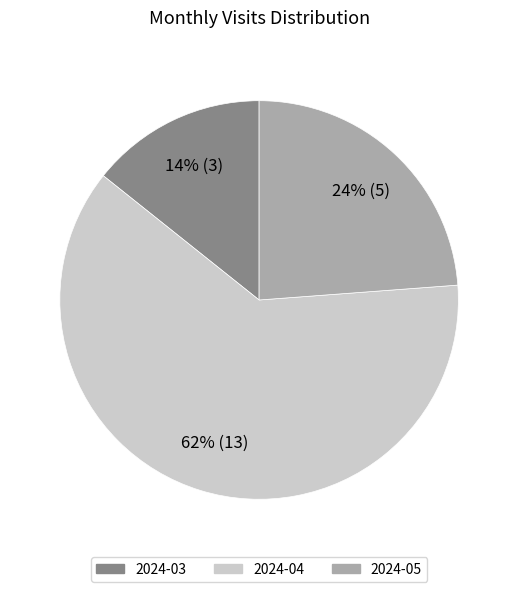

What is the largest slice in the pie chart?

2024-04